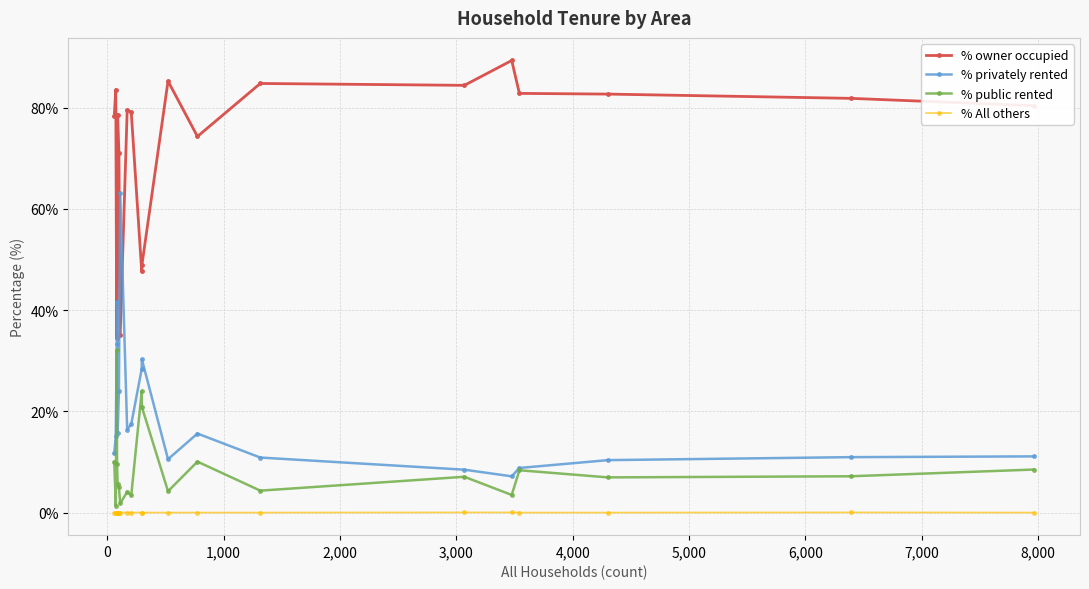

List the series in order of their peak value, lowest first.

% All others, % public rented, % privately rented, % owner occupied